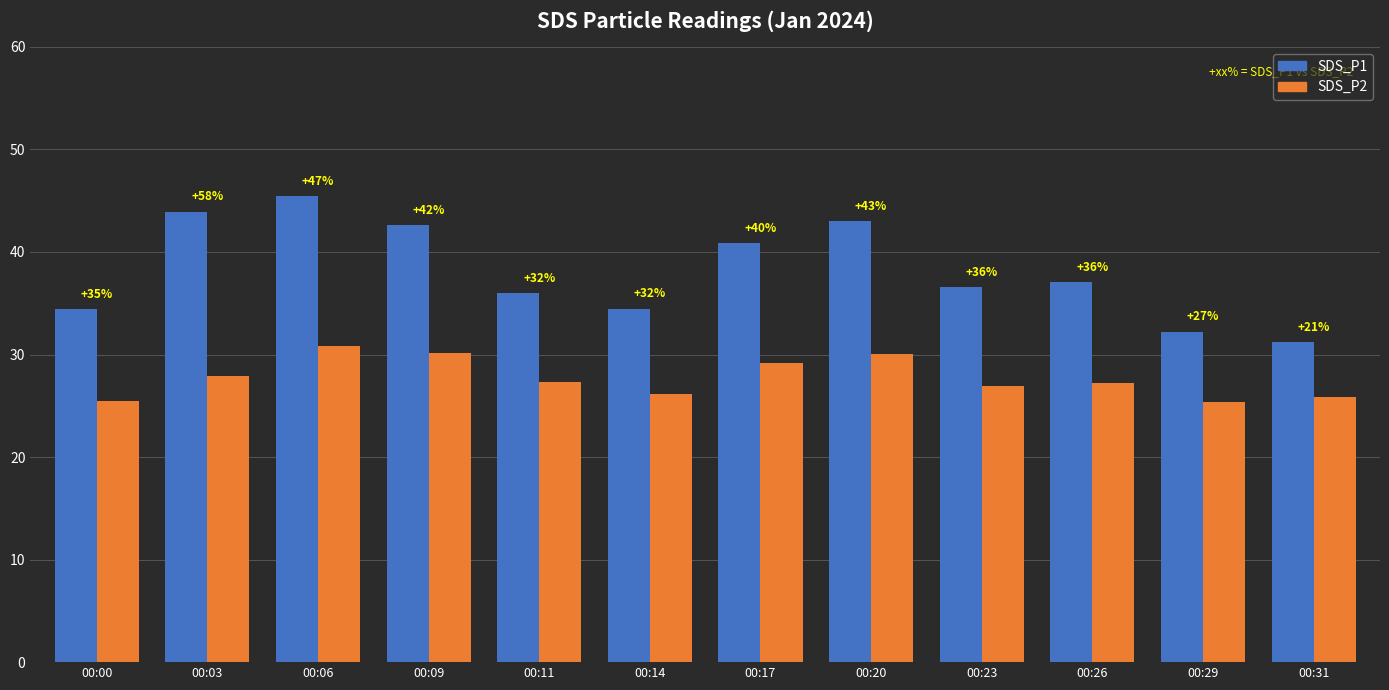

Which category has the highest value in the SDS_P1 series?

00:06